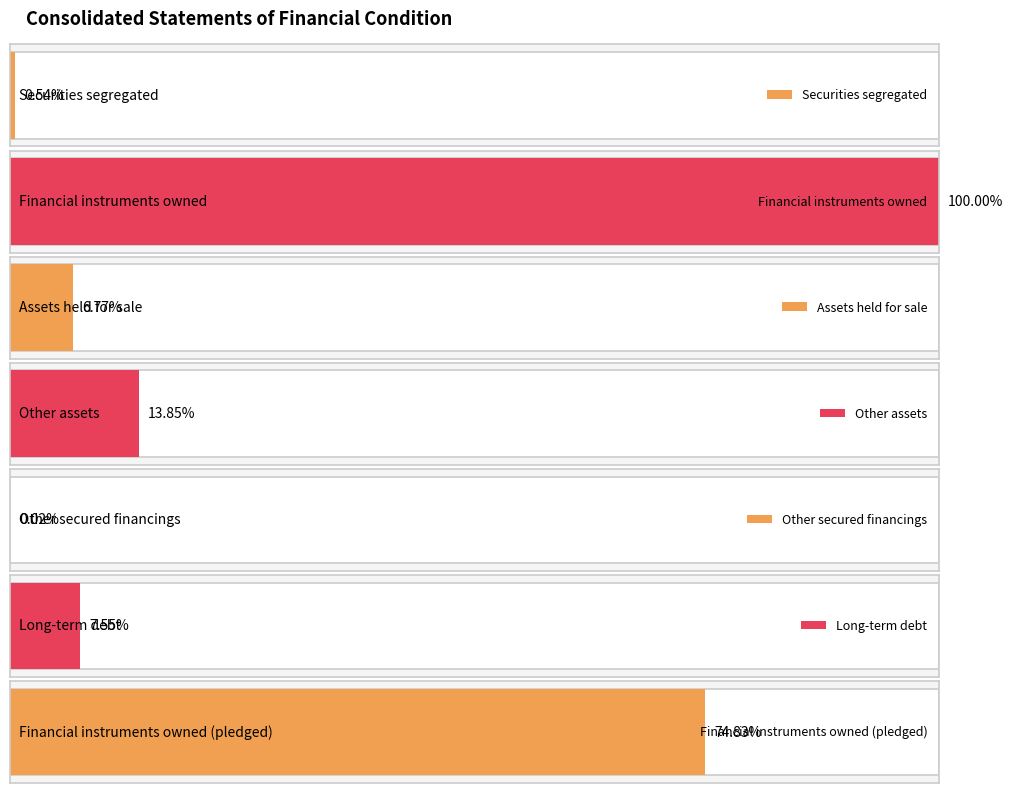

What is the change in value from Securities segregated to Financial instruments owned?

+23085206000